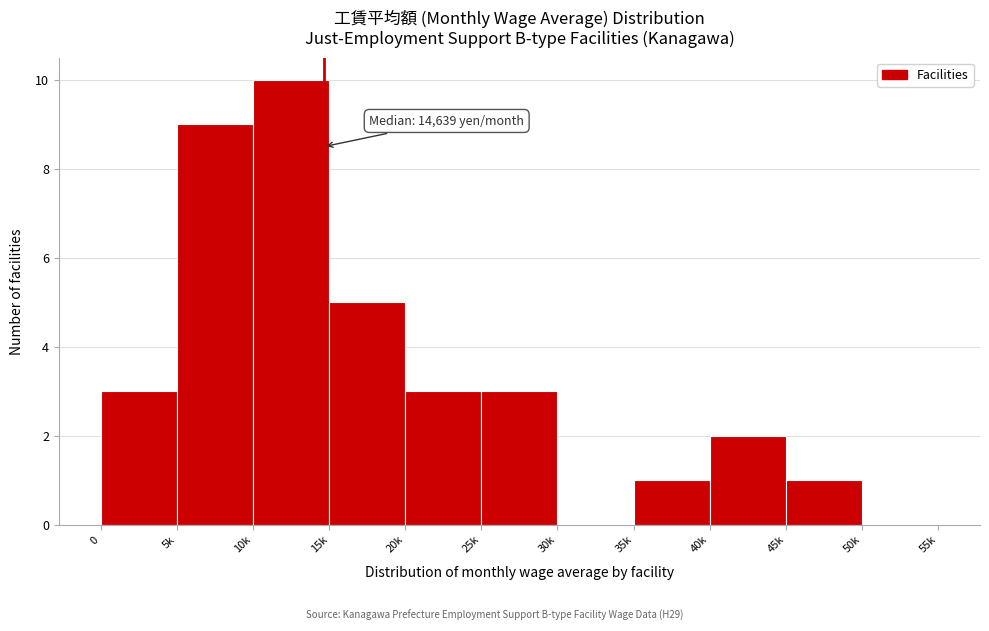

Reading left to right, extract all data points from this chart.

0=3	5k=9	10k=10	15k=5	20k=3	25k=3	30k=0	35k=1	40k=2	45k=1	50k=0